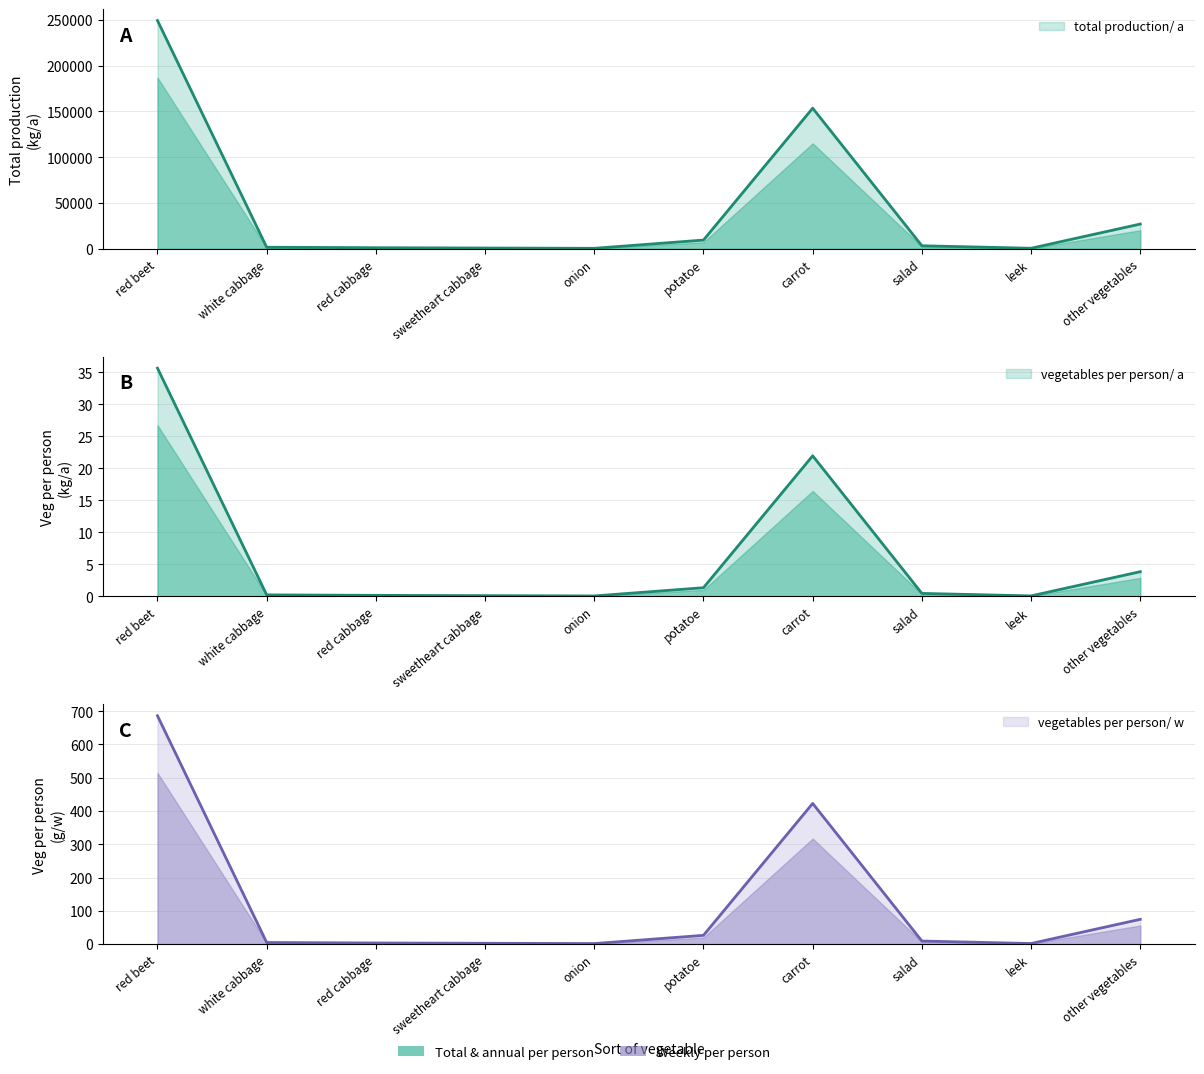

What is the label of the 6th point from the right?

onion